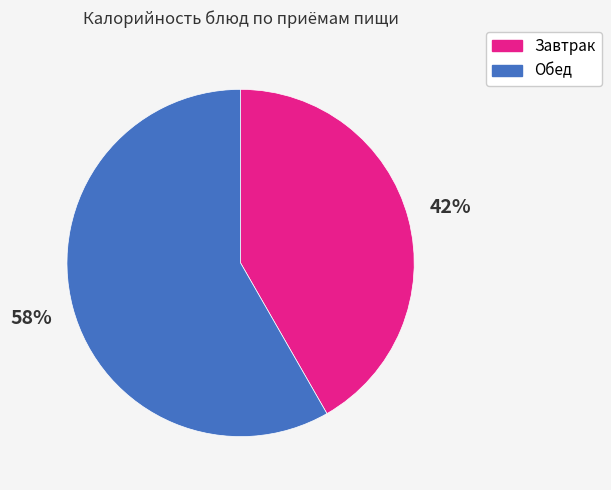

Is there any slice that represents more than half of the pie?

Yes